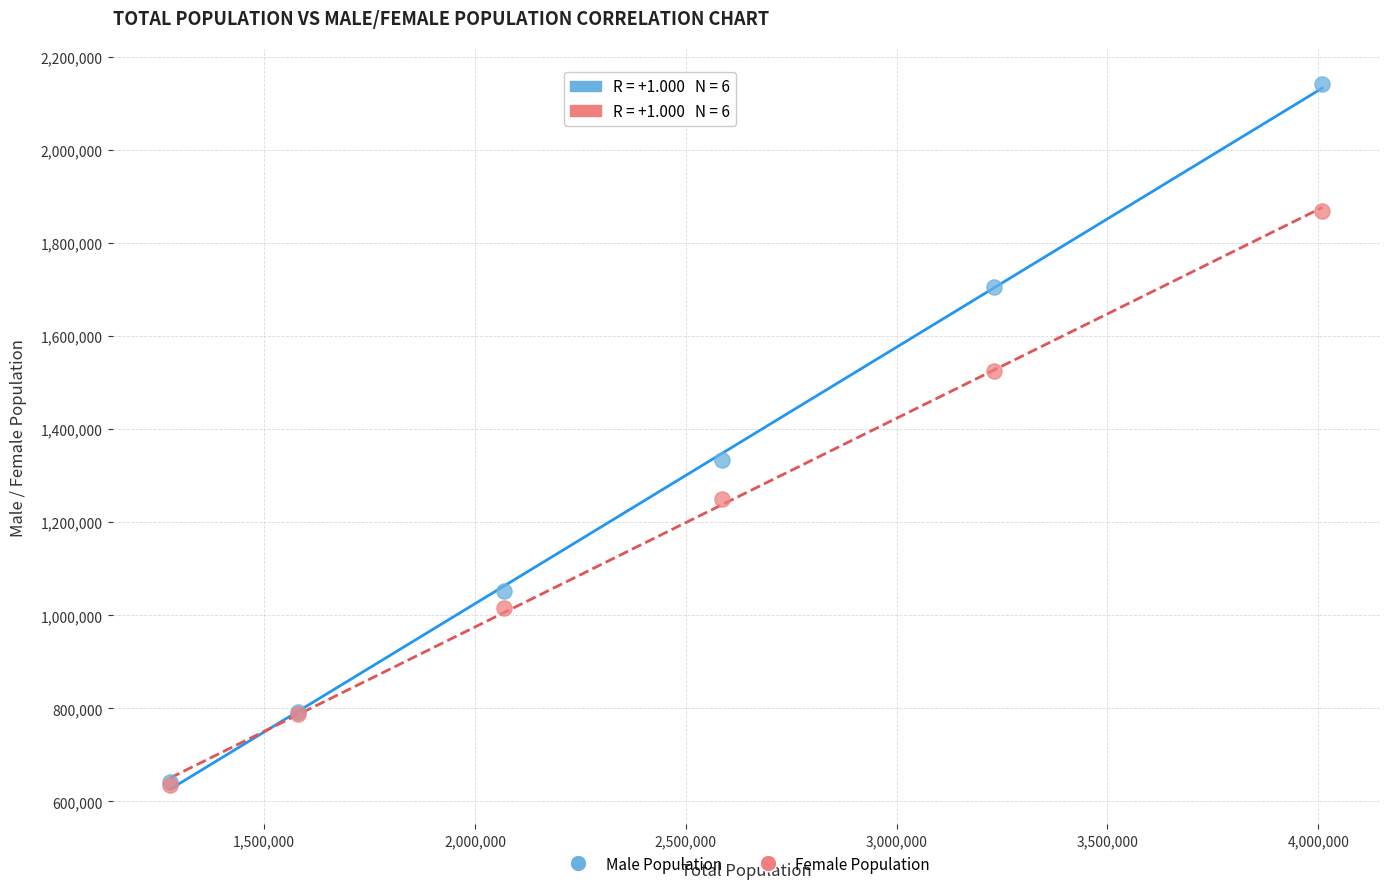

Across all series, what Y value is closest to 1388464?

1334242